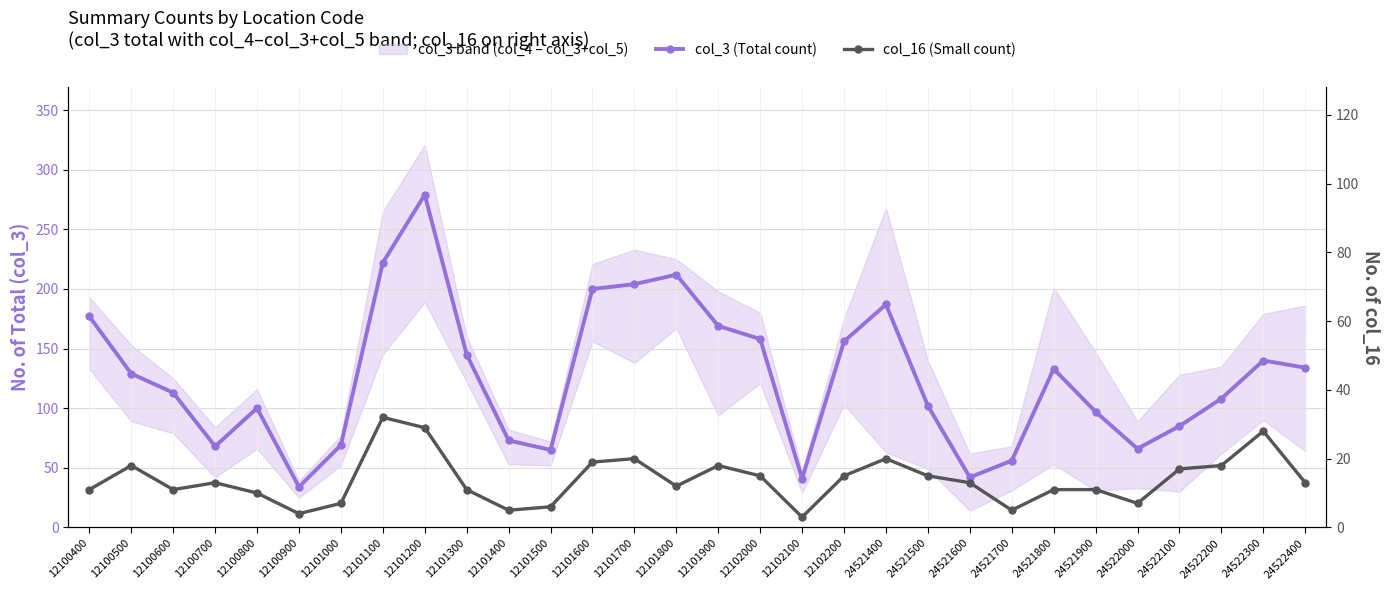

What is the value of the col_16 (Small count) point at the 13th from the left?

19